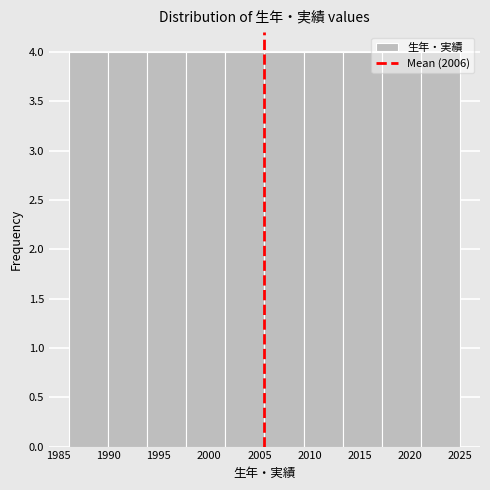

Reading left to right, list every bar in this chart as the range it spans on the x-axis followed by its height. Neither the bar edges nor the heights are printed on the chart, so give them approximately, as read against the axes.

1986.0 to 1989.9: 4
1989.9 to 1993.8: 4
1993.8 to 1997.7: 4
1997.7 to 2001.6: 4
2001.6 to 2005.5: 4
2005.5 to 2009.4: 4
2009.4 to 2013.3: 4
2013.3 to 2017.2: 4
2017.2 to 2021.1: 4
2021.1 to 2025.0: 4